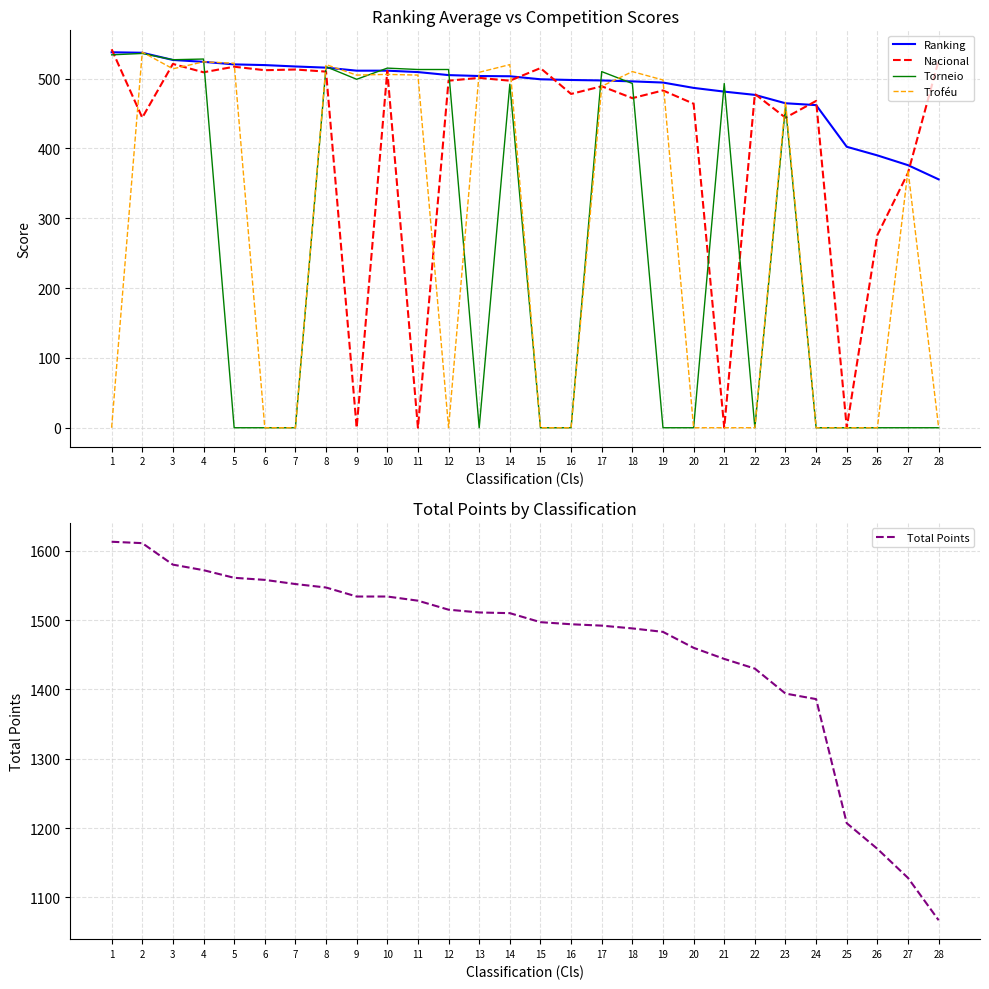

At how many categories does at least one series exceed 332?

28